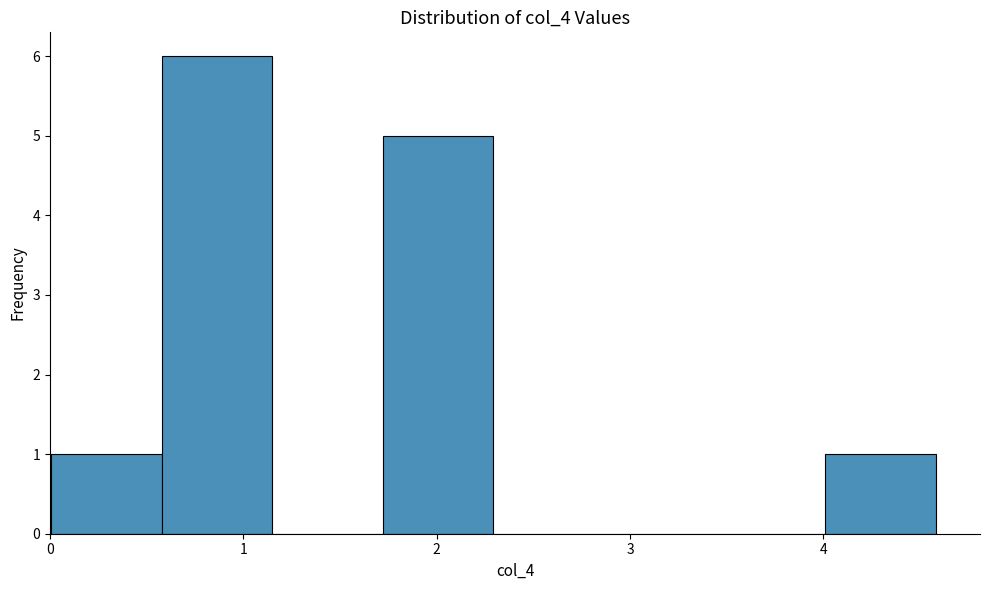

Reading left to right, transcribe this chart: for each bar, give the range it covers on the x-axis and its height. Neither the bar edges nor the heights are printed on the chart, so give them approximately, as read against the axes.

0.0 to 0.6: 1
0.6 to 1.1: 6
1.1 to 1.7: 0
1.7 to 2.3: 5
2.3 to 2.9: 0
2.9 to 3.4: 0
3.4 to 4.0: 0
4.0 to 4.6: 1